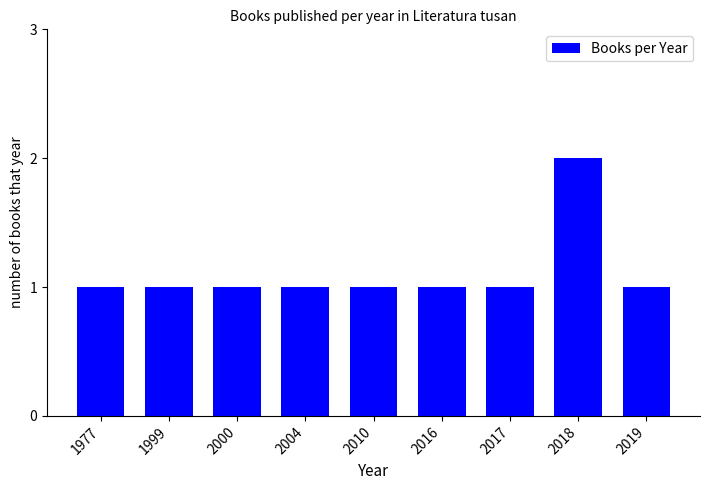

Reading right to left, what are all the values shown in this chart?

1	2	1	1	1	1	1	1	1